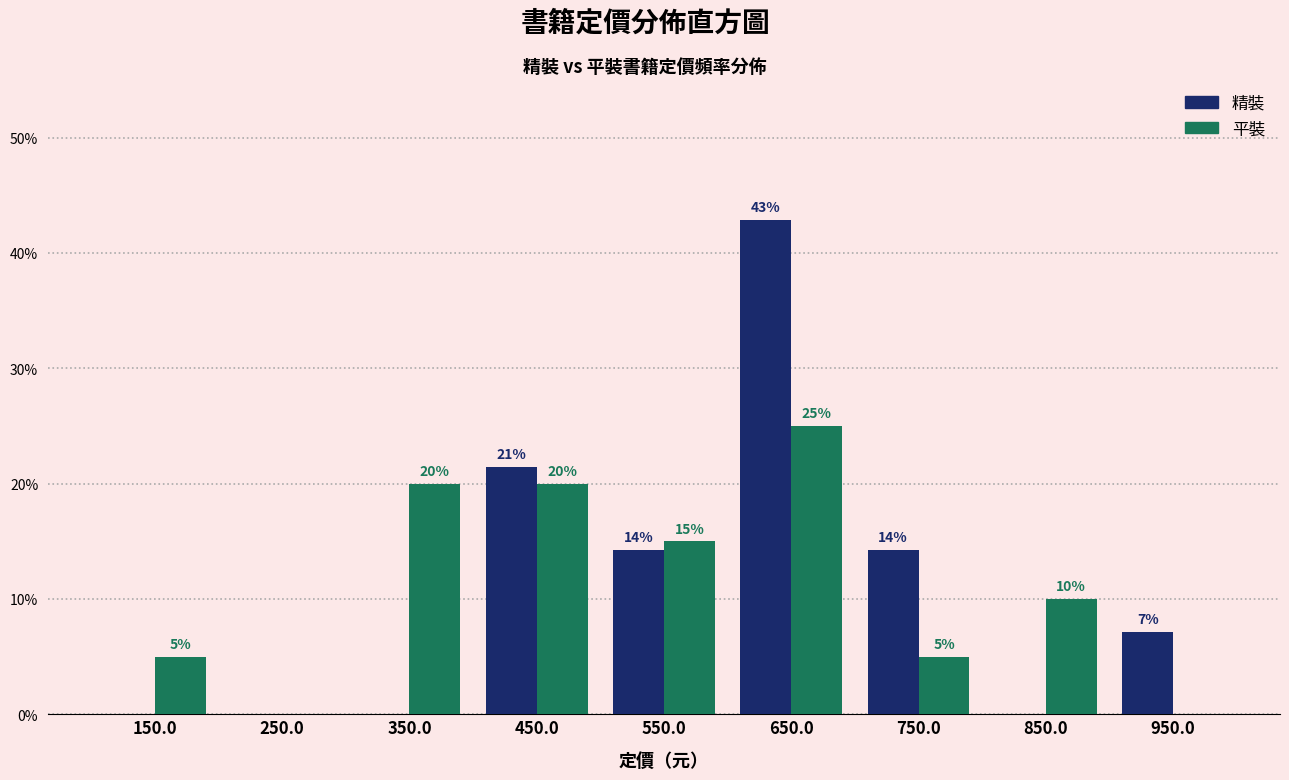

In the 精裝 series, which range on the x-axis has the tallest bar?

600 to 700